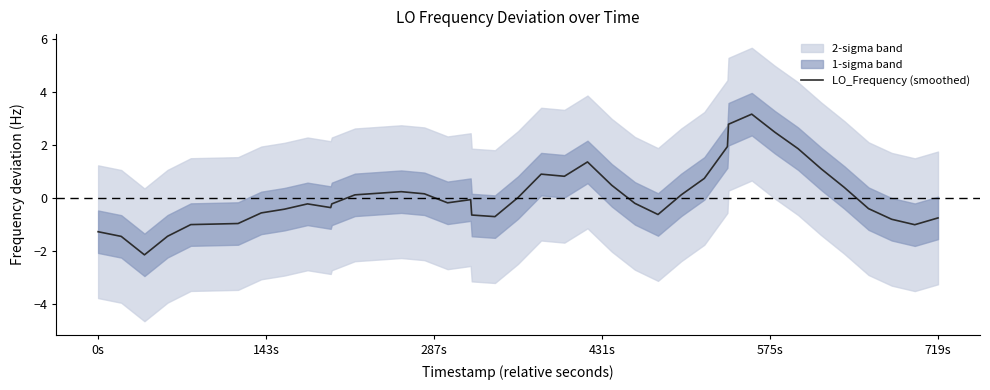

What is the difference between the maximum and minimum values?

5.3